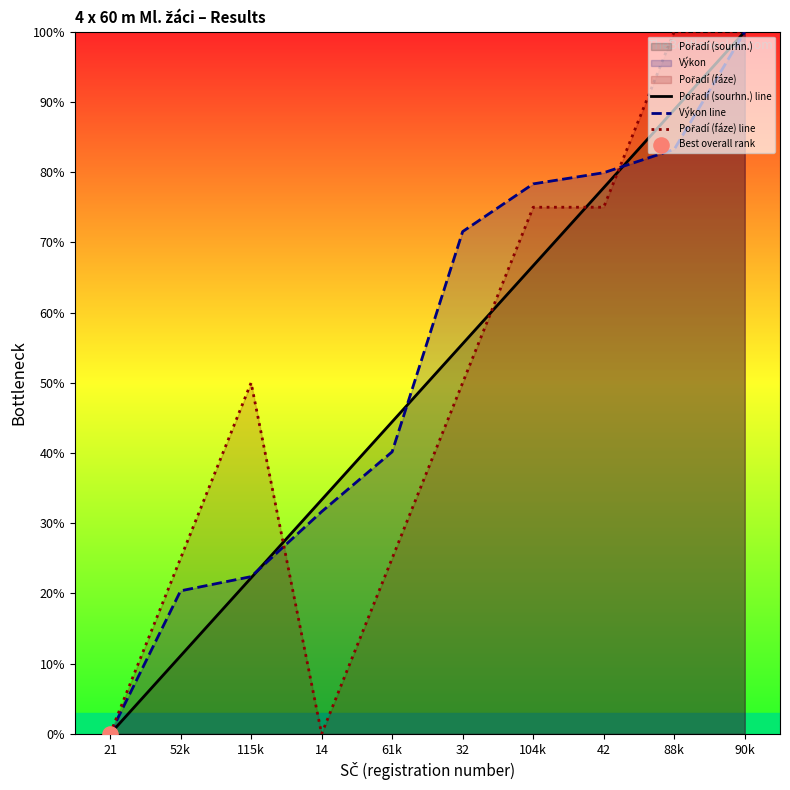

Which series reaches the minimum Y coordinate?

Pořadí (sourhn.) line